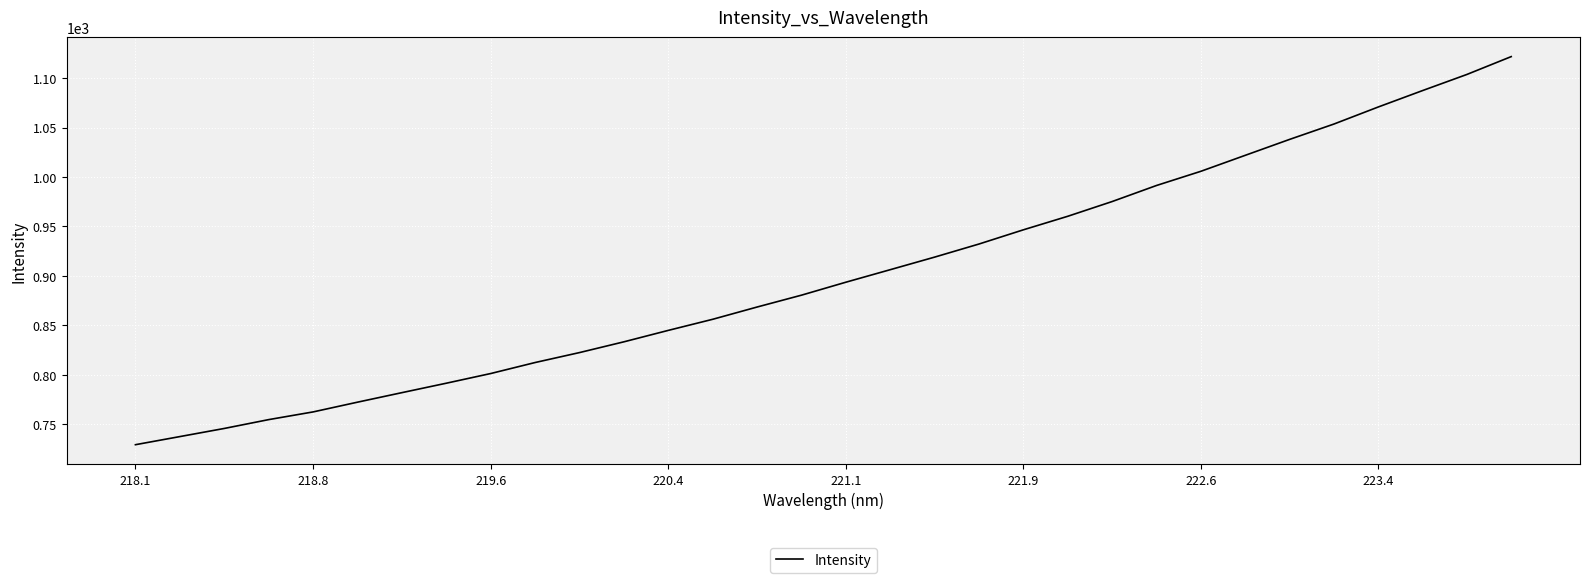

What is the minimum value shown in the chart?

729.4